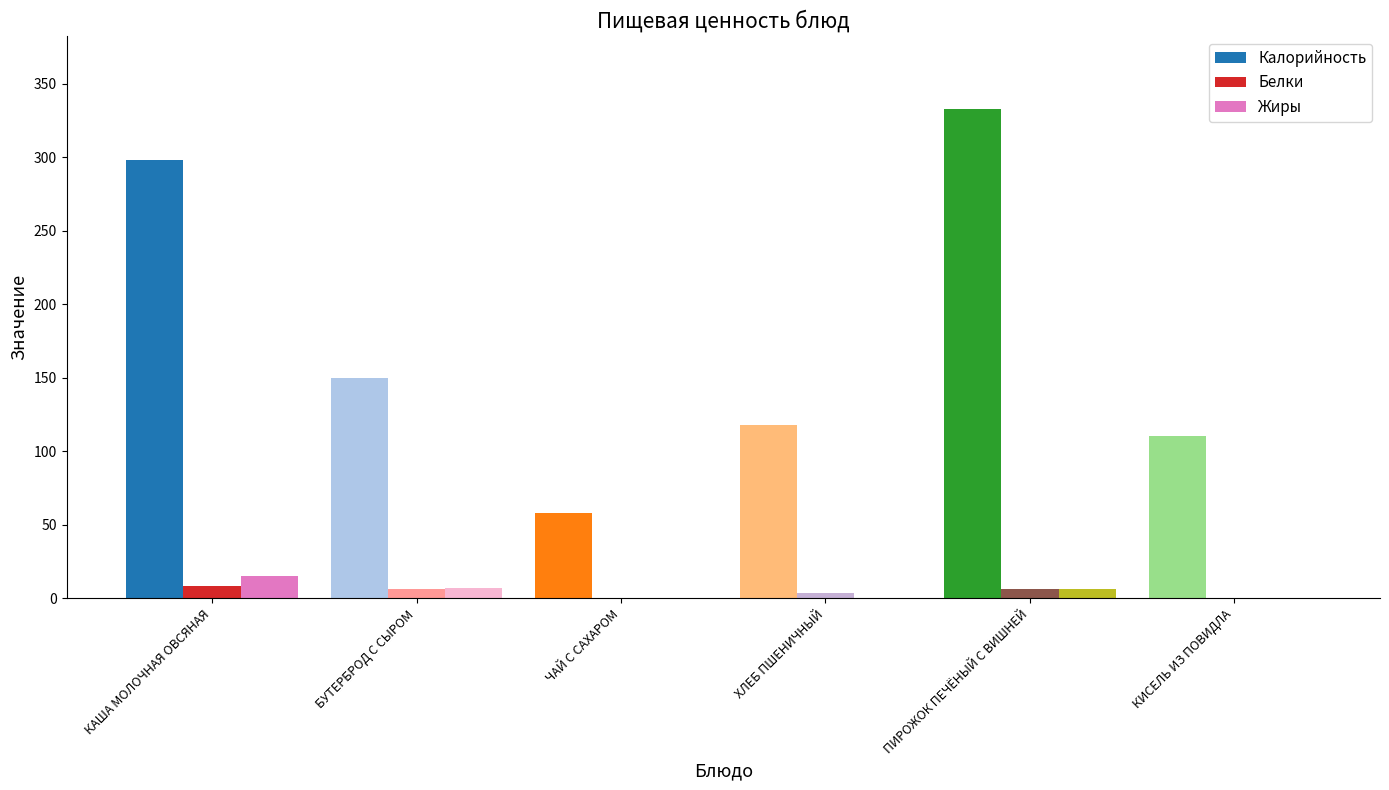

How many data points in Жиры are above 6?

3